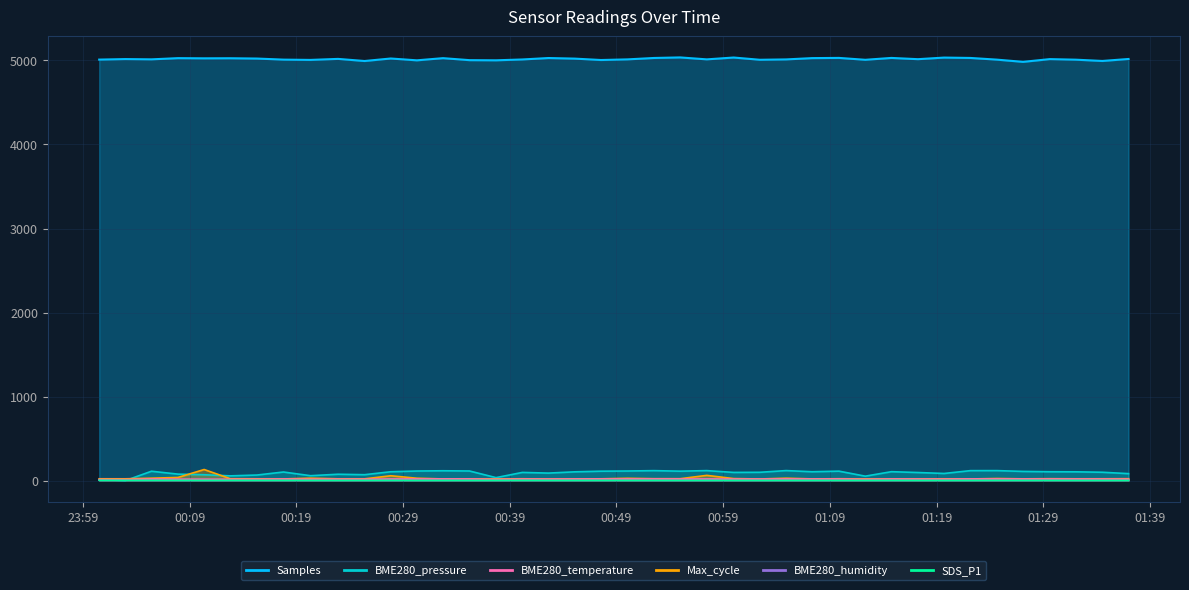

What is the value of the BME280_temperature point at the 28th from the left?

18.7